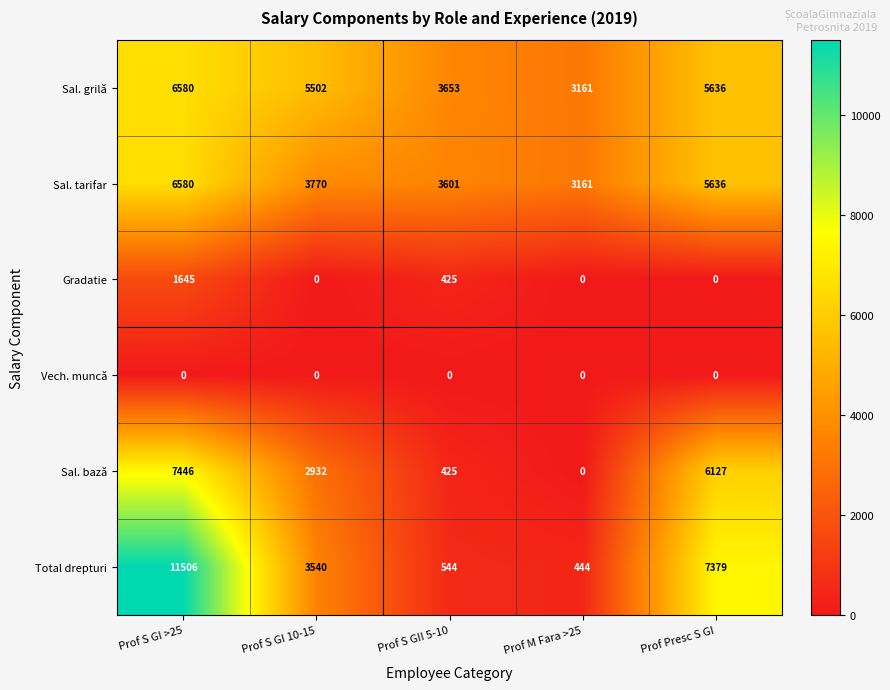

Reading left to right, what are all the values shown in this chart?

Sal. grilă: Prof S GI >25=6580	Prof S GI 10-15=5502	Prof S GII 5-10=3653	Prof M Fara >25=3161	Prof Presc S GI=5636
Sal. tarifar: Prof S GI >25=6580	Prof S GI 10-15=3770	Prof S GII 5-10=3601	Prof M Fara >25=3161	Prof Presc S GI=5636
Gradatie: Prof S GI >25=1645	Prof S GI 10-15=0	Prof S GII 5-10=425	Prof M Fara >25=0	Prof Presc S GI=0
Vech. muncă: Prof S GI >25=0	Prof S GI 10-15=0	Prof S GII 5-10=0	Prof M Fara >25=0	Prof Presc S GI=0
Sal. bază: Prof S GI >25=7446	Prof S GI 10-15=2932	Prof S GII 5-10=425	Prof M Fara >25=0	Prof Presc S GI=6127
Total drepturi: Prof S GI >25=11506	Prof S GI 10-15=3540	Prof S GII 5-10=544	Prof M Fara >25=444	Prof Presc S GI=7379